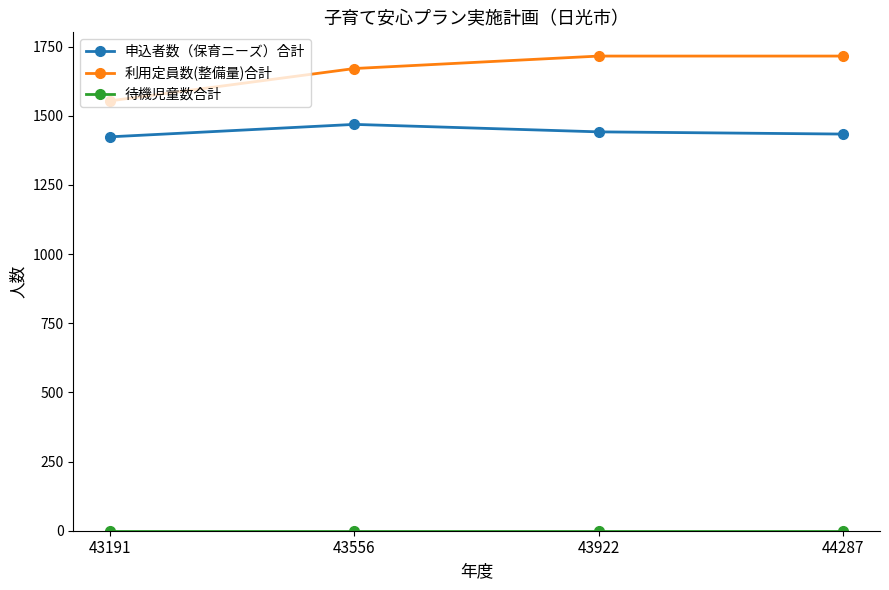

At which label does 申込者数（保育ニーズ）合計 first exceed 1442?

43556